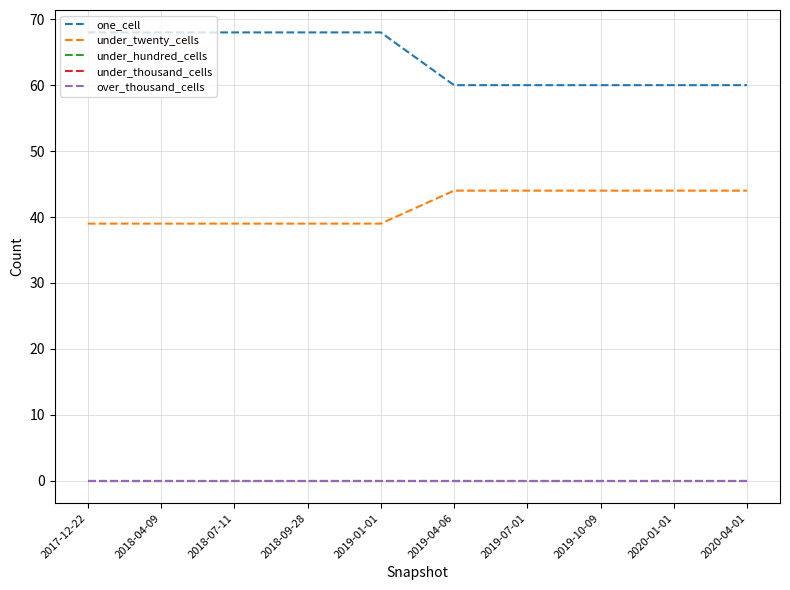

Rank the categories by one_cell value from lowest to highest.

2019-04-06, 2019-07-01, 2019-10-09, 2020-01-01, 2020-04-01, 2017-12-22, 2018-04-09, 2018-07-11, 2018-09-28, 2019-01-01